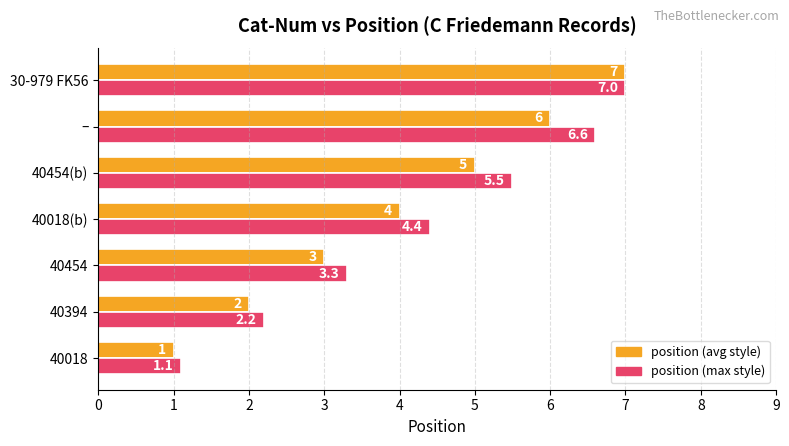

What is the difference between the maximum and minimum values in the position (max style) series?

5.9